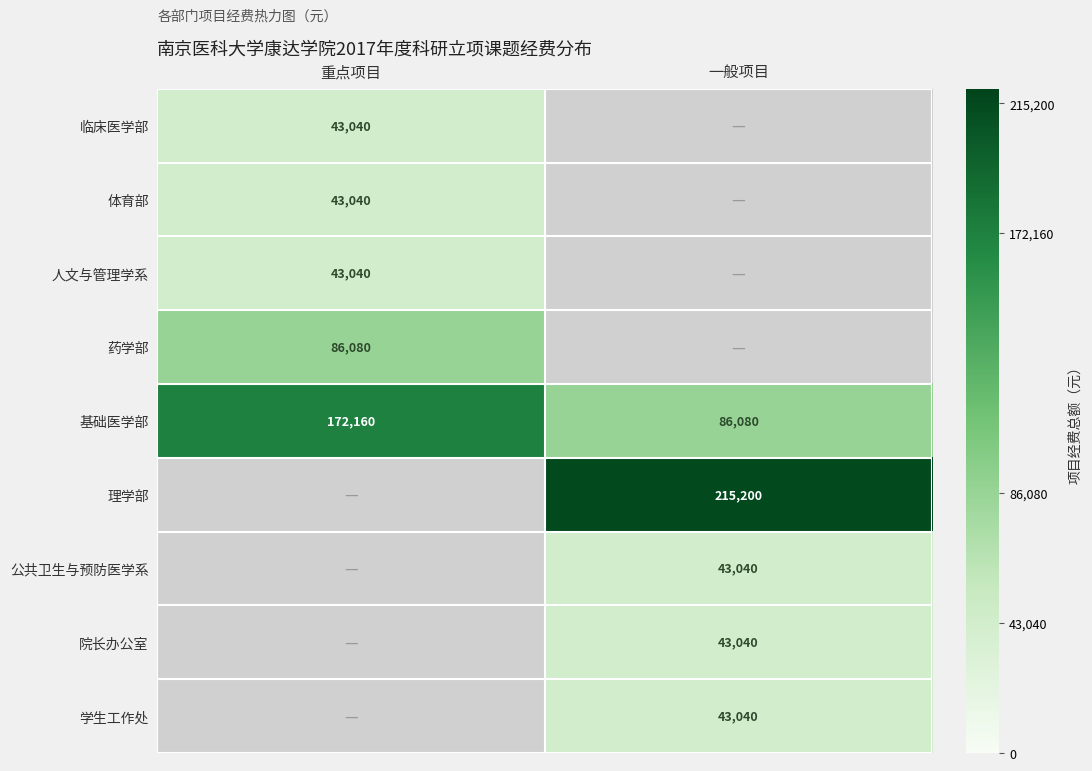

Which has a higher value, 一般项目 or 重点项目?

重点项目